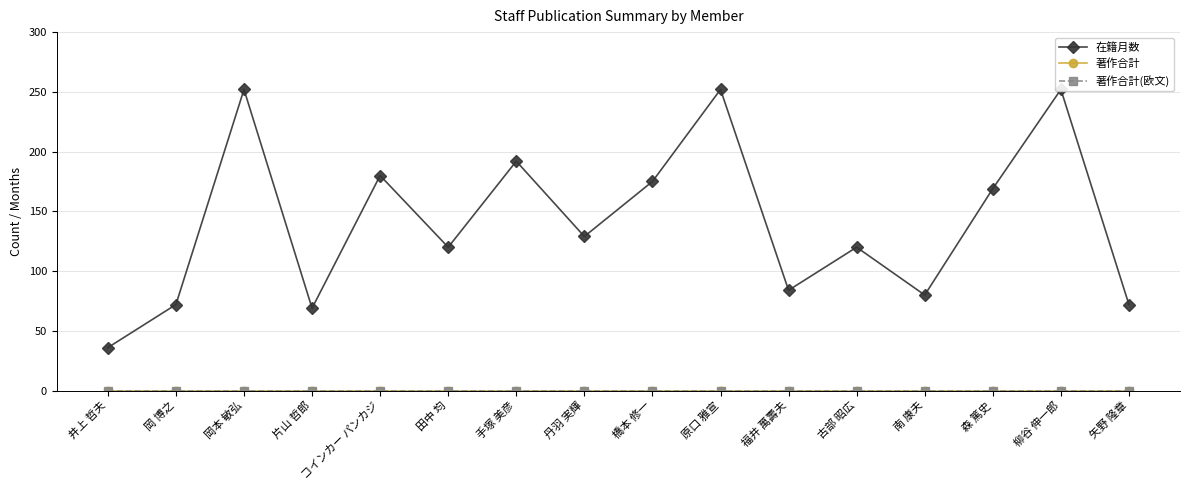

What are all the series names shown in the legend?

在籍月数, 著作合計, 著作合計(欧文)